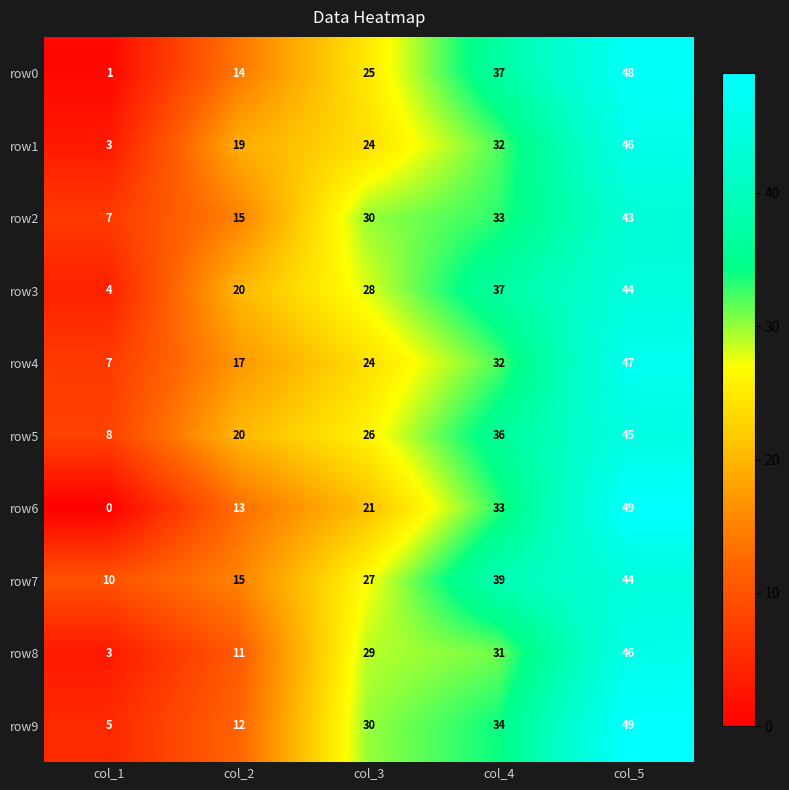

The value of row0 at col_4 is 22. True or false?

False